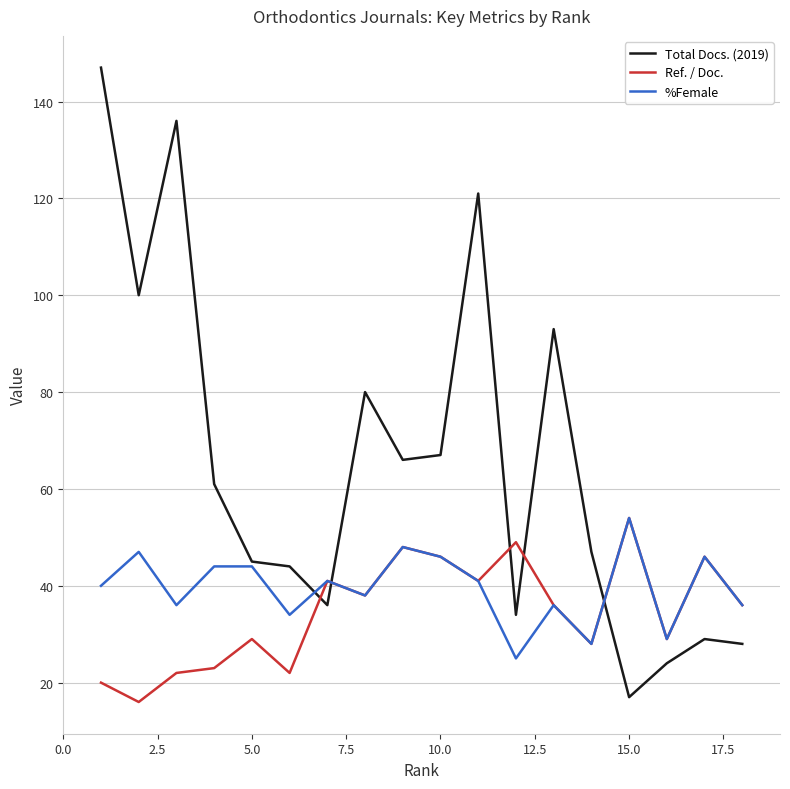

Which series has the widest spread of values?

Total Docs. (2019)